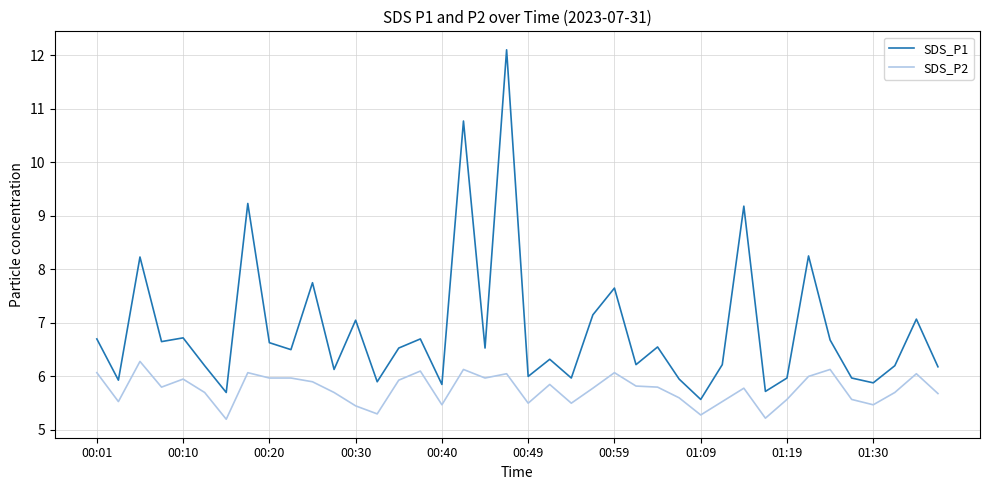

What is the maximum value for SDS_P1?

12.1